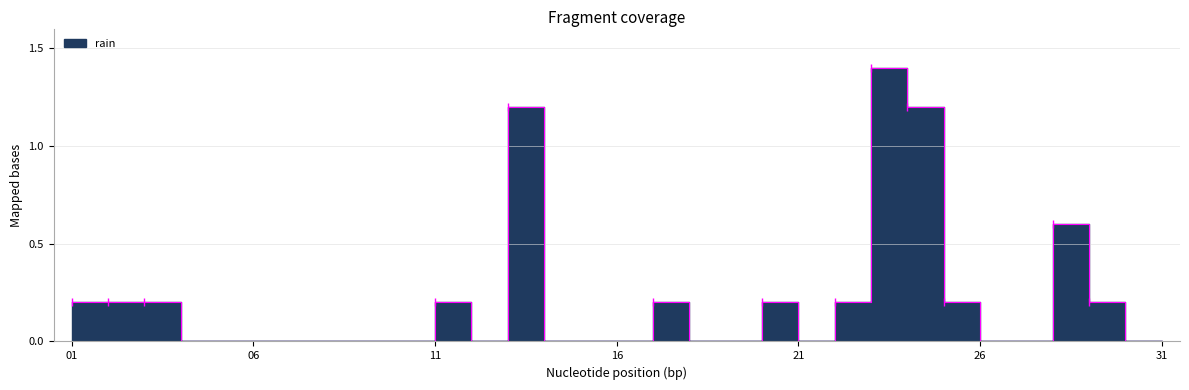

Count the values in the range 0 to 1.

28